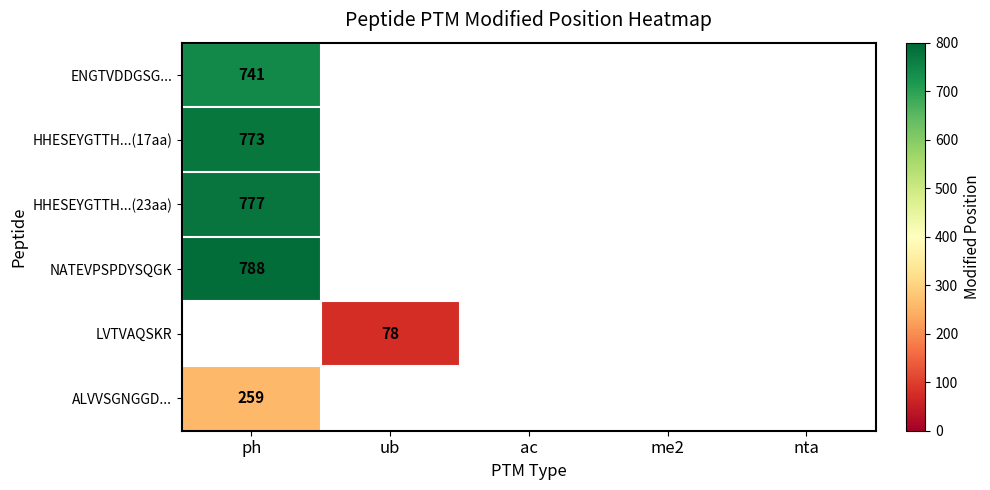

The LVTVAQSKR series shows 53 at ub. True or false?

False